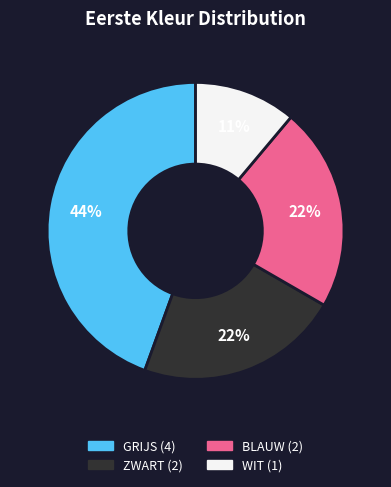

How many slices are in this pie chart?

4